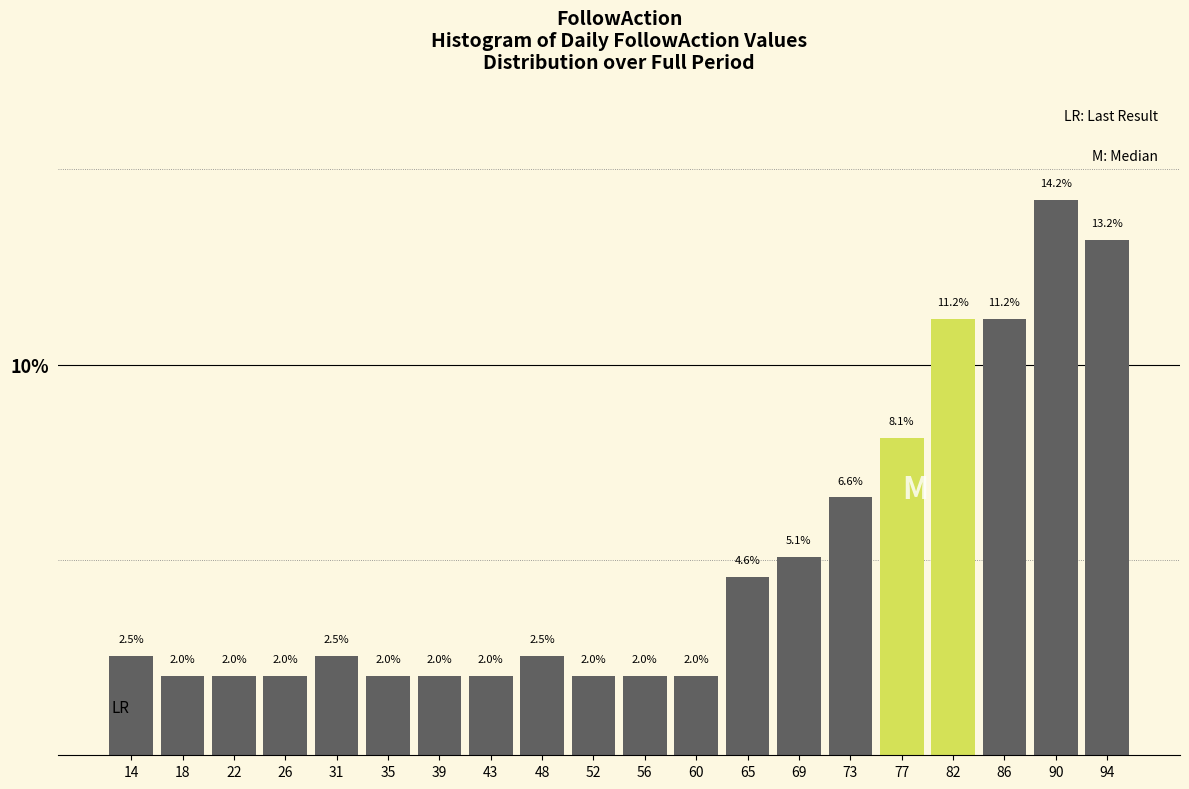

Over which range of the x-axis is the bar tallest?

88.50 to 92.75